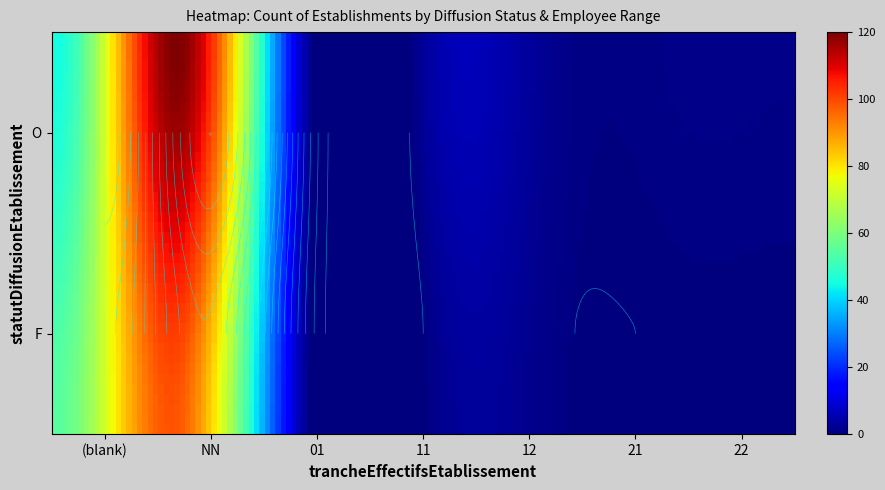

The value of O_NN at 6 is 61. True or false?

False